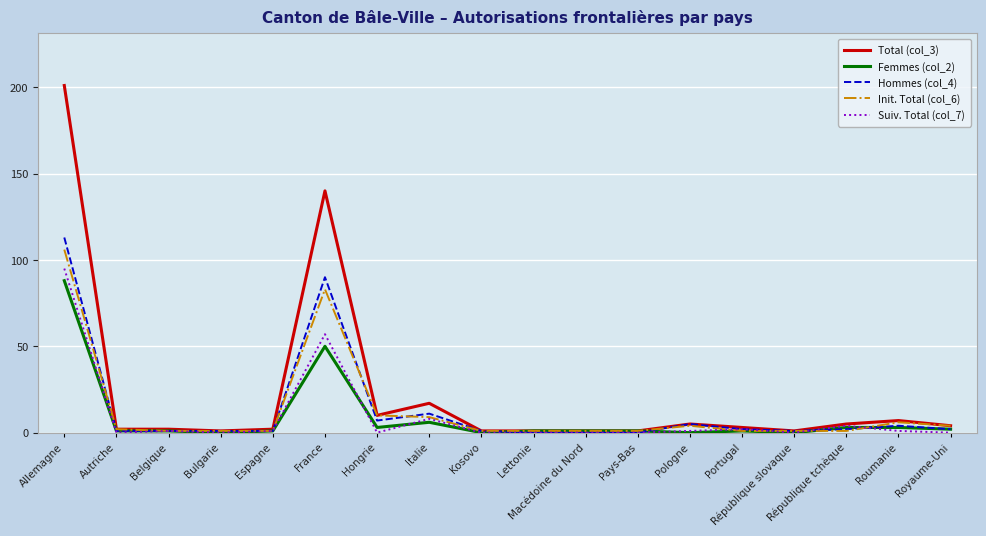

Is this an area chart (filled region under the line)?

No